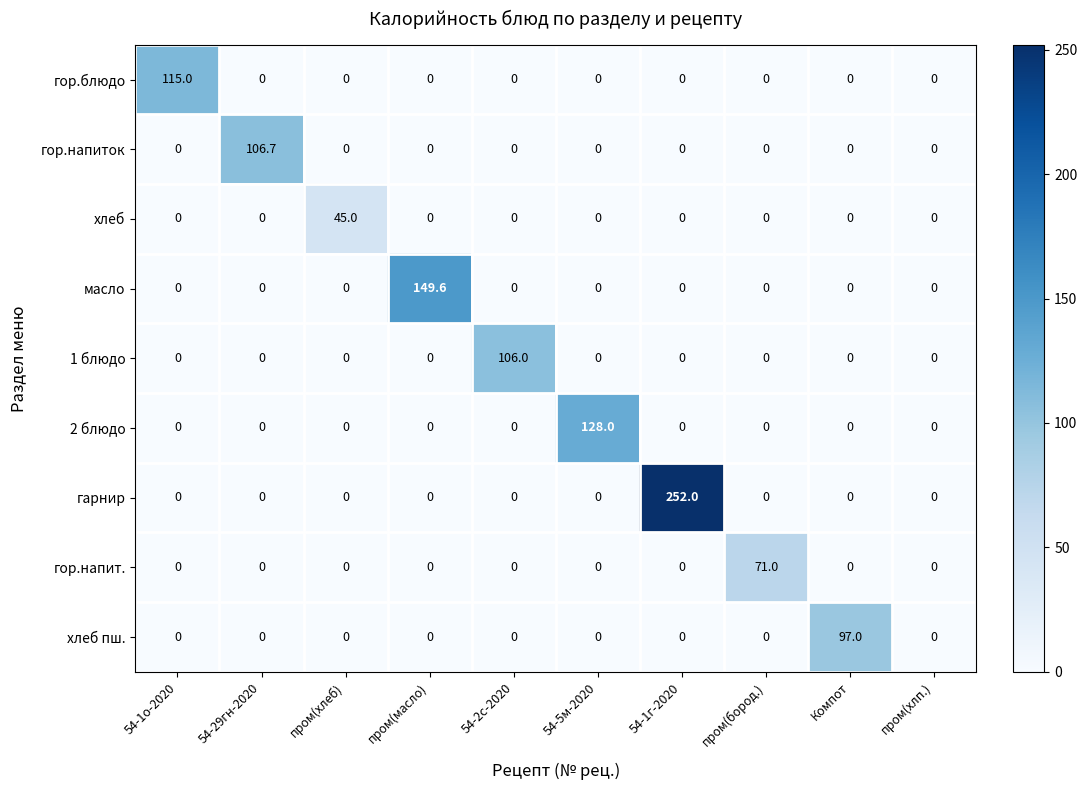

Which series has the largest total across all categories?

гарнир